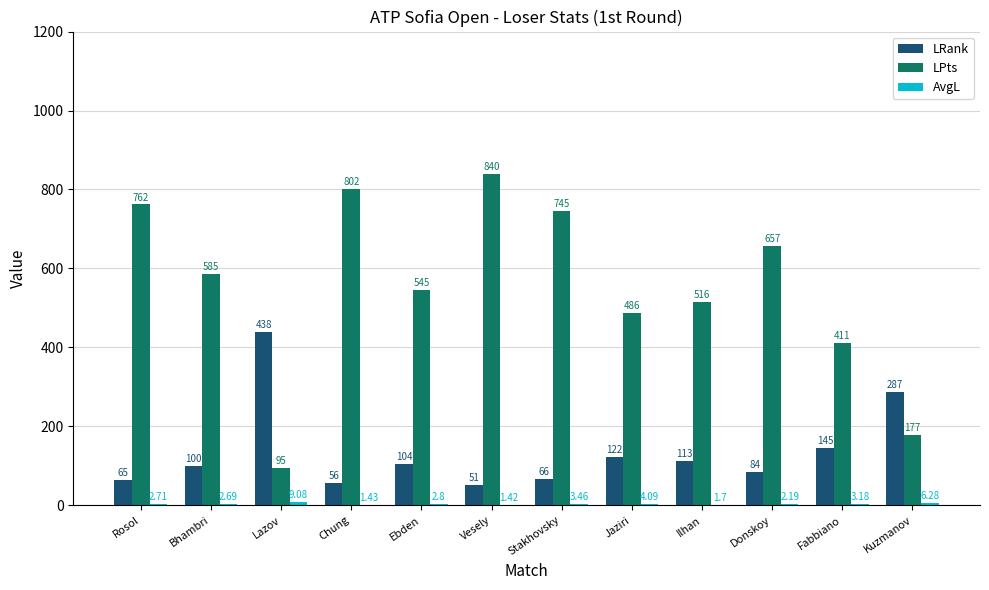

Does the chart contain stacked bars?

No